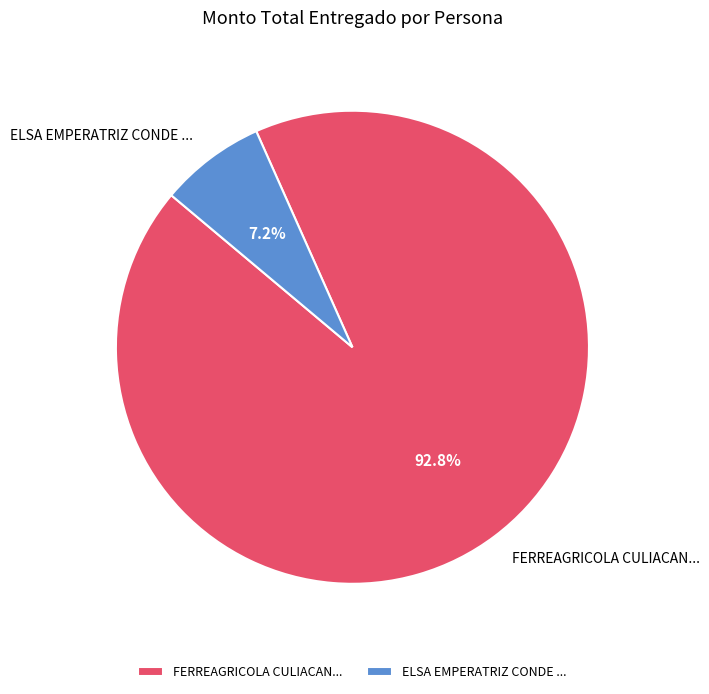

Count the number of slices in the pie.

2